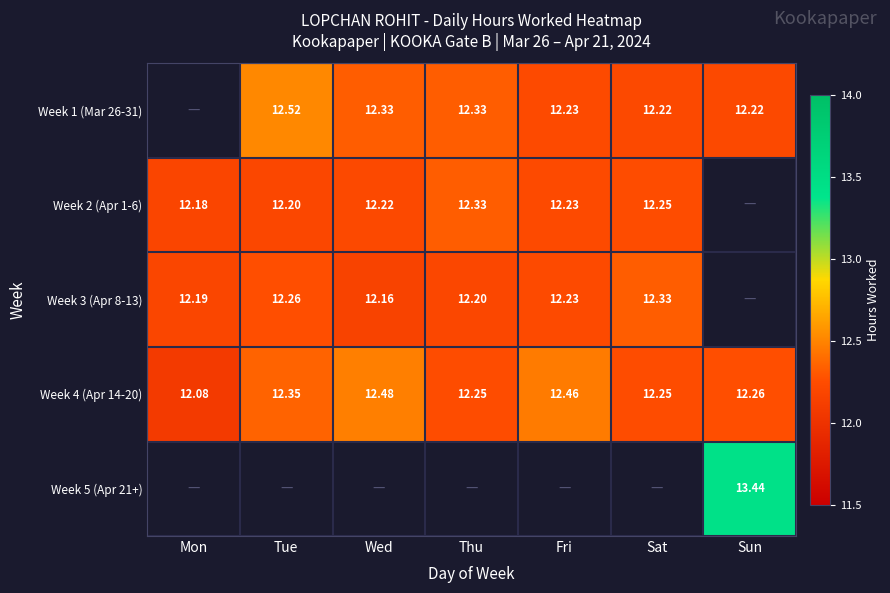

At which label does Week 4 (Apr 14-20) reach its peak?

Wed